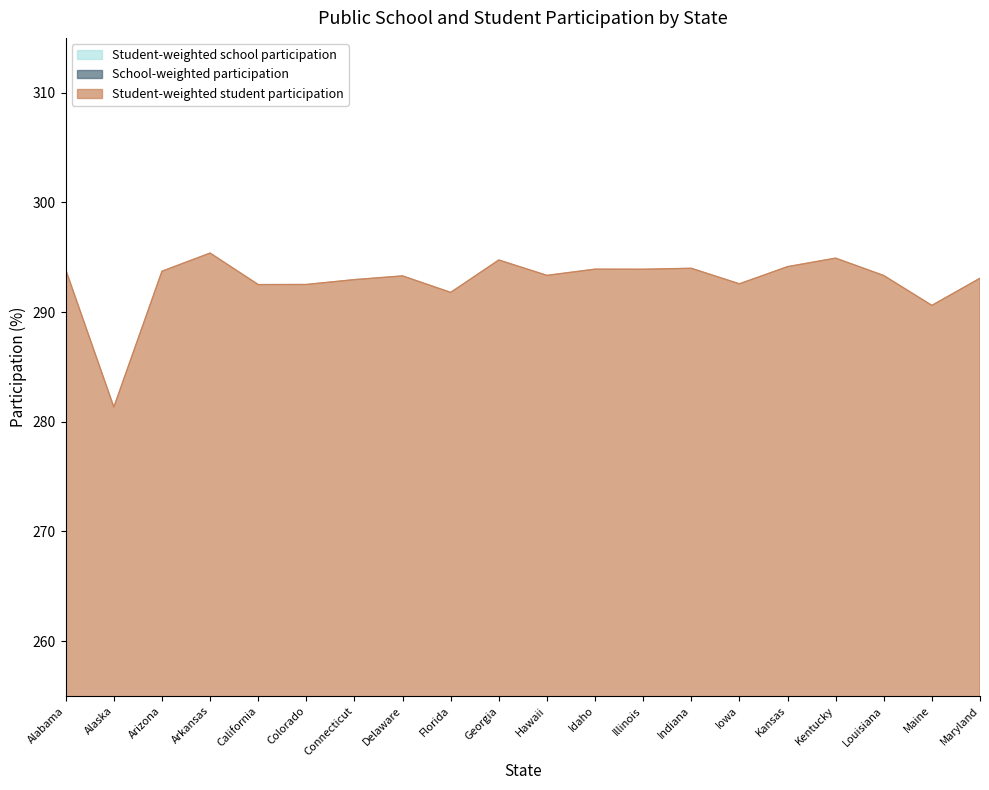

What is the label of the 4th point from the right?

Kentucky